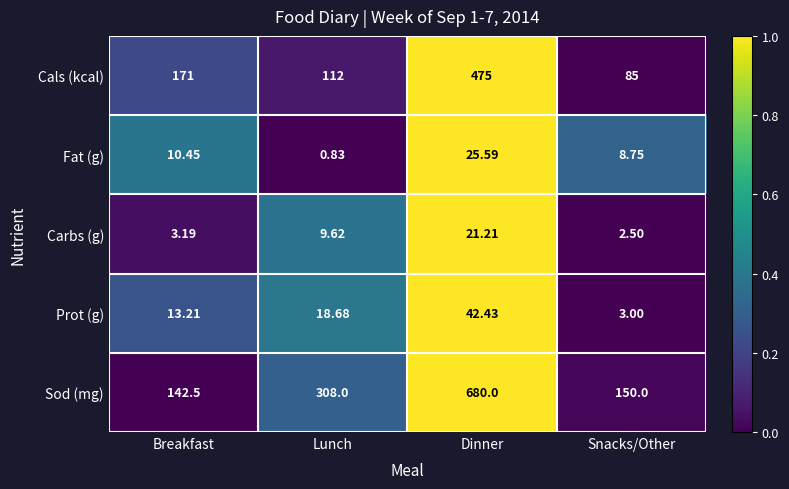

Which series has the largest range (max minus min)?

Sod (mg)